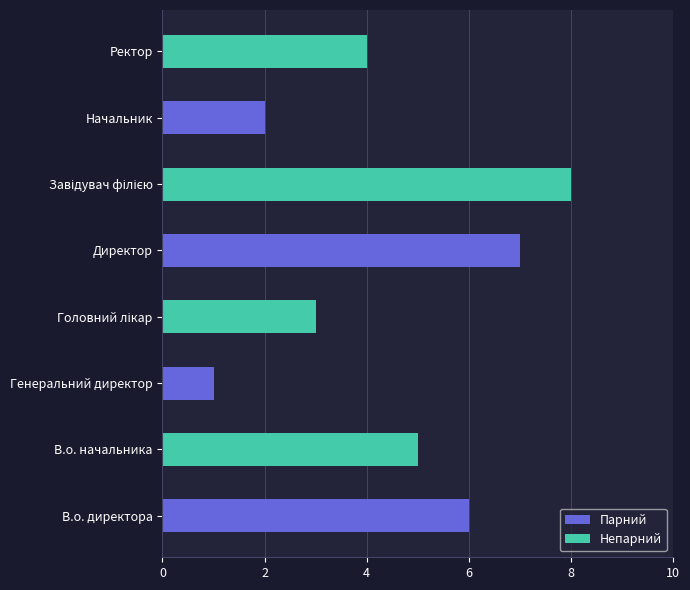

What is the smallest value displayed?

1